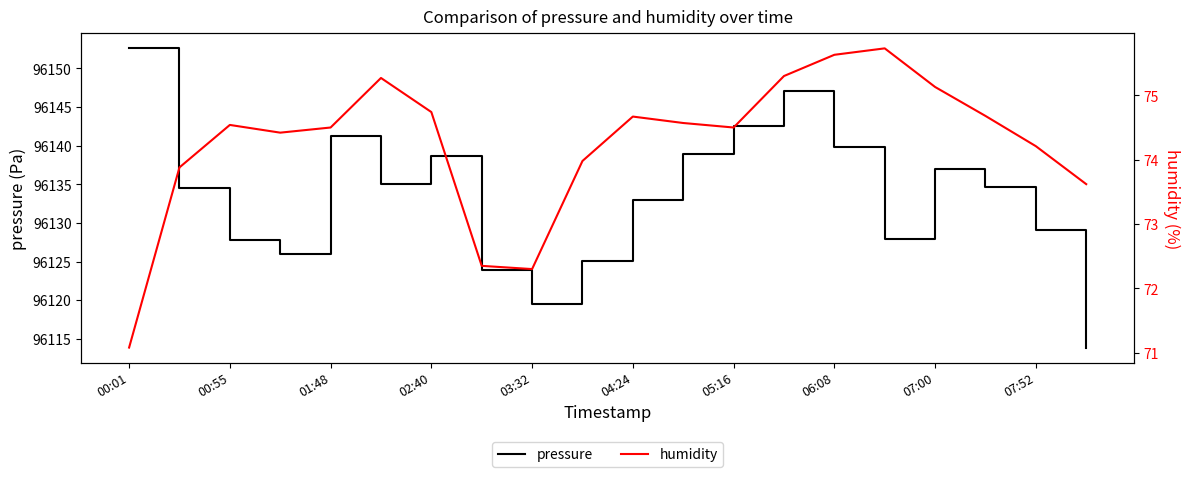

At how many categories does at least one series exceed 34377?

20